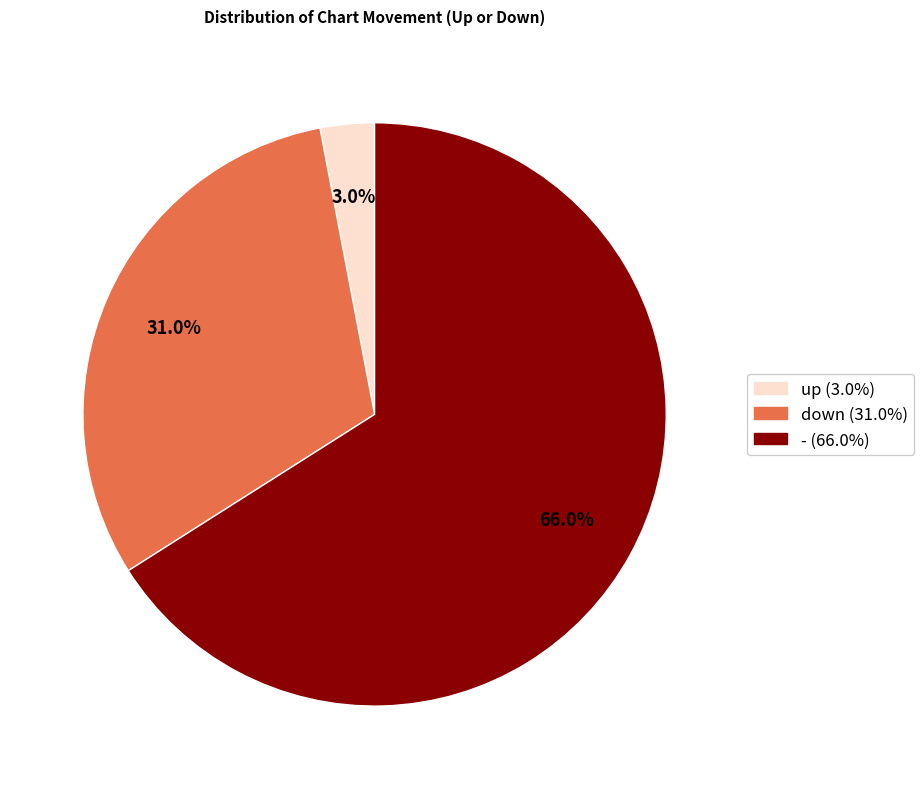

Count the number of slices in the pie.

3